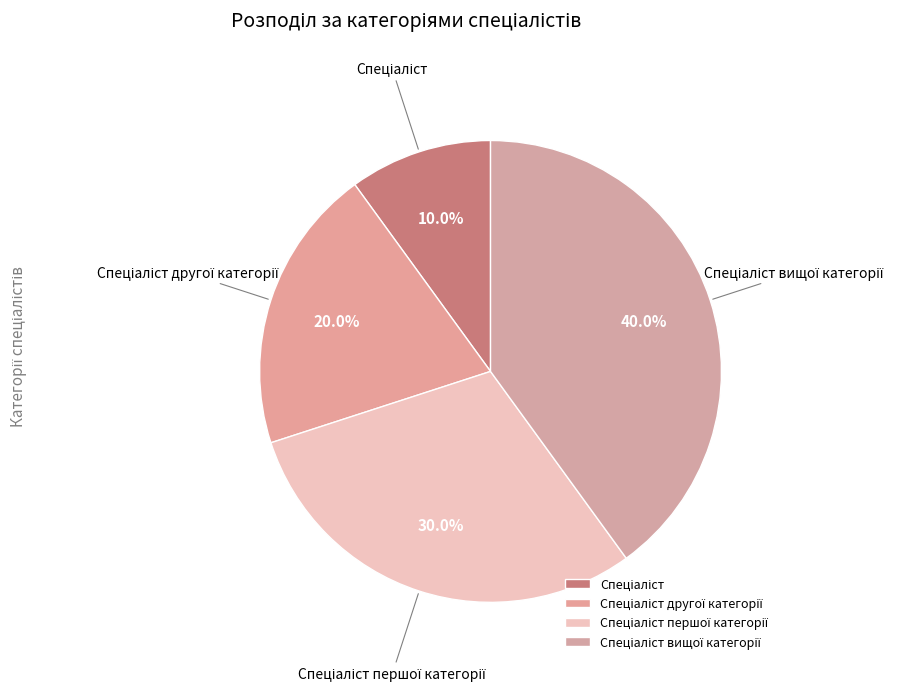

Does any single category account for the majority?

No